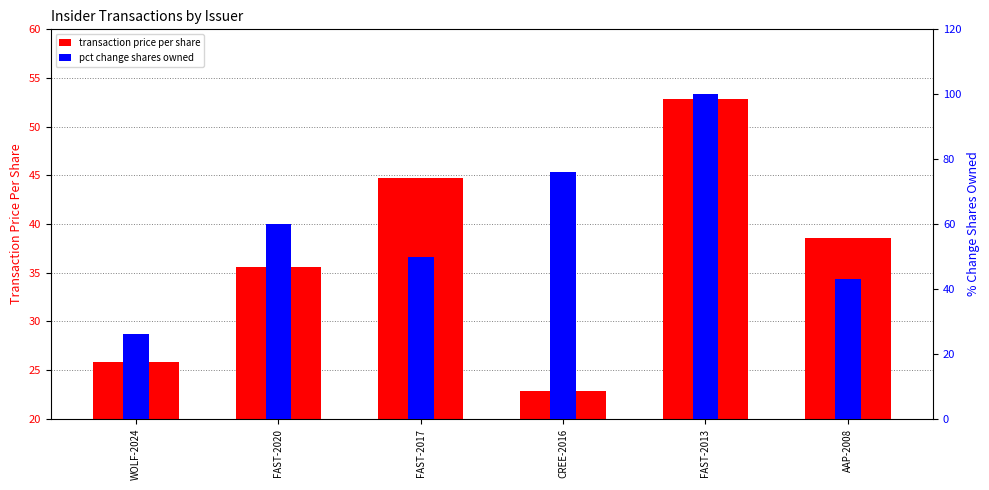

How many data points in pct change shares owned are less than 60?

3